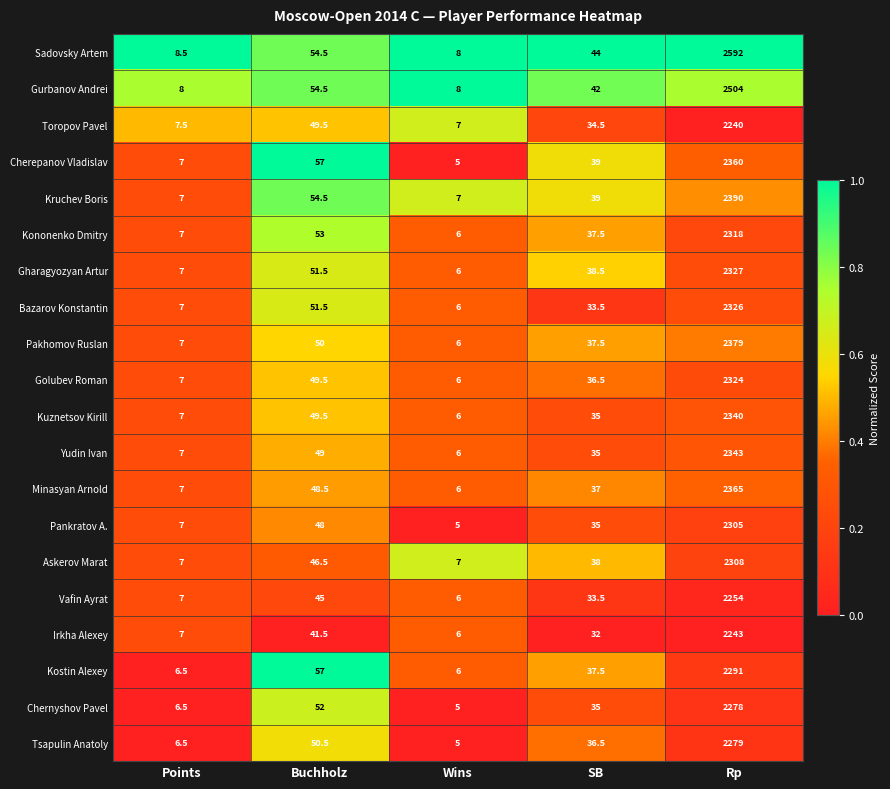

How many series are shown in this chart?

20